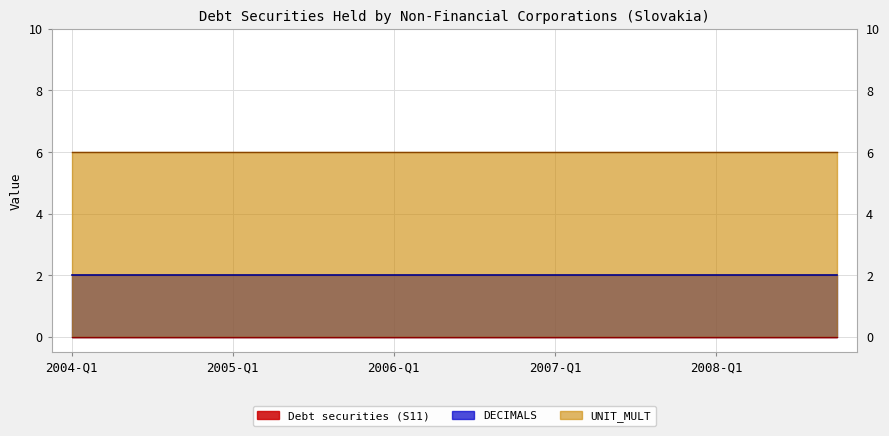

Count the number of categories in the chart.

20